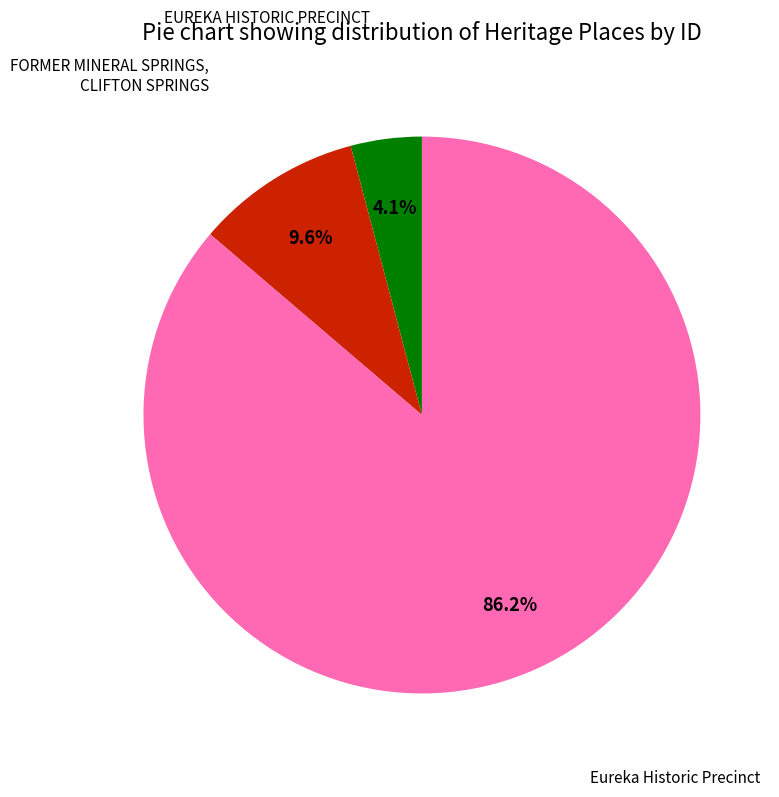

Is there a majority slice in this chart?

Yes